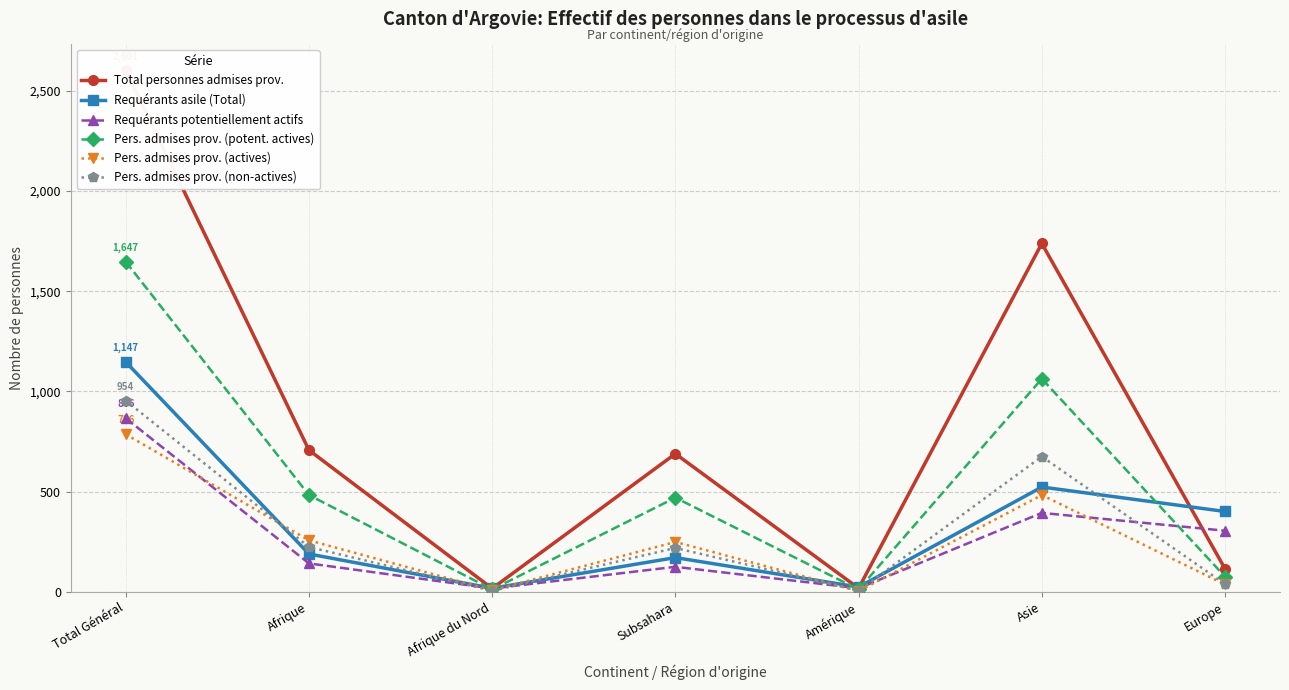

Reading left to right, what are all the values shown in this chart?

Total personnes admises prov.: 2601	707	17	689	18	1738	115
Requérants asile (Total): 1147	189	18	171	24	523	401
Requérants potentiellement actifs: 866	142	17	125	18	394	305
Pers. admises prov. (potent. actives): 1647	483	12	470	12	1063	76
Pers. admises prov. (actives): 786	257	8	249	4	483	37
Pers. admises prov. (non-actives): 954	224	5	219	6	675	39